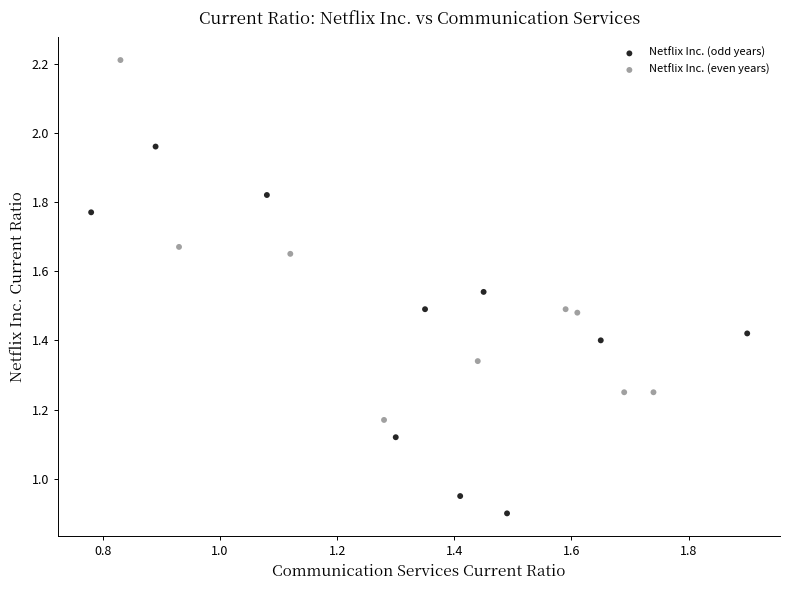

Which series contains the highest Y value?

Netflix Inc. (even years)